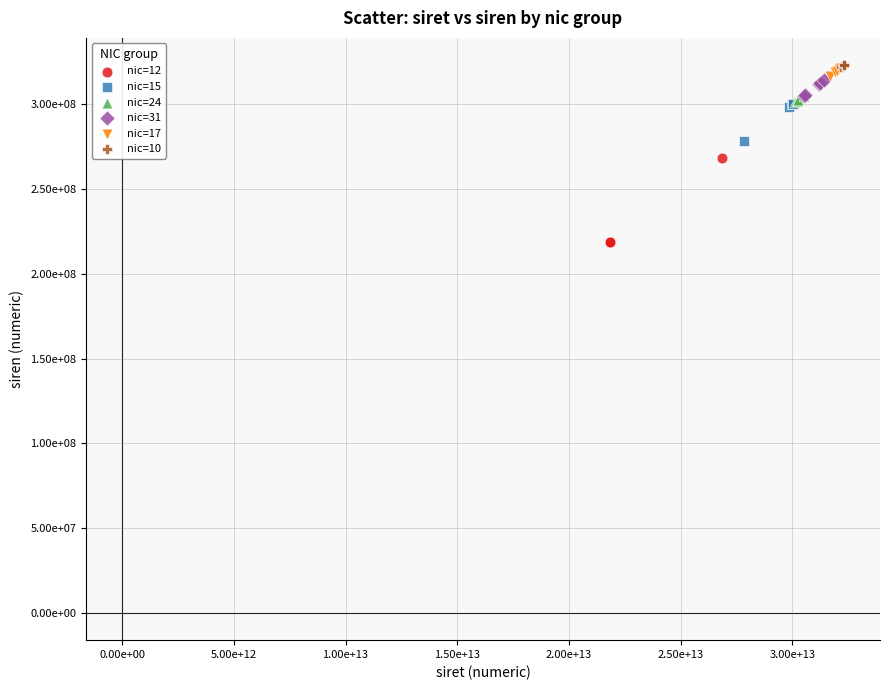

Which series reaches the minimum Y coordinate?

nic=12